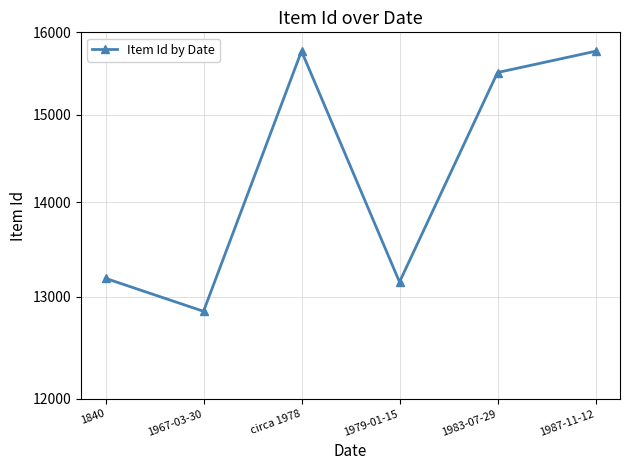

How many interior local peaks (higher than both neighbors) does the data have?

1